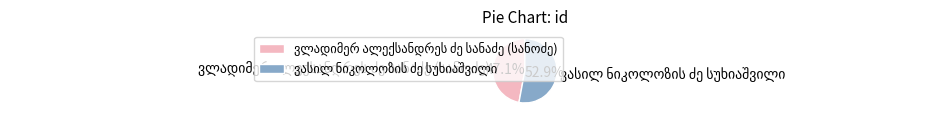

Is there any slice that represents more than half of the pie?

Yes